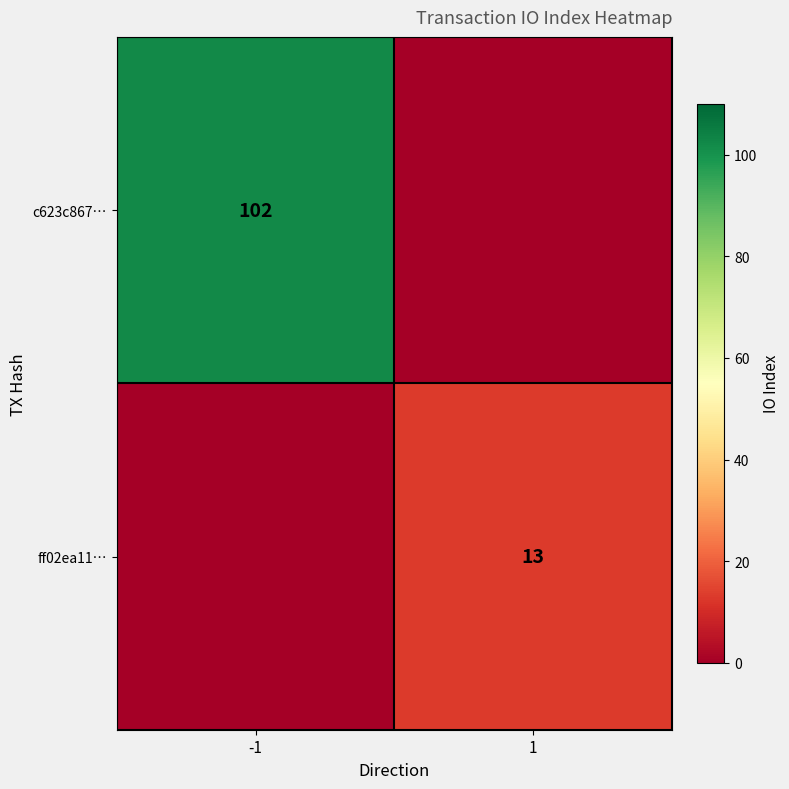

True or false: c623c867… has a value of 155 at -1.

False